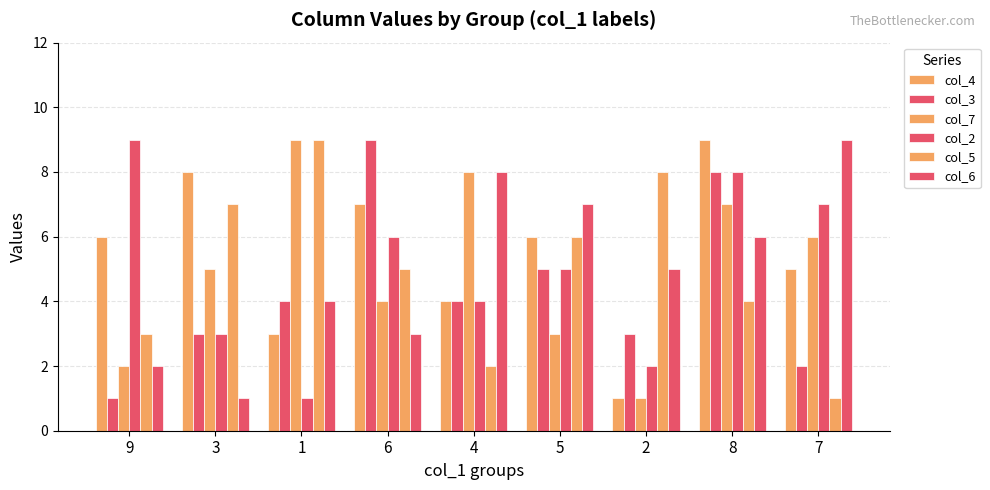

How many values in the col_2 series are below 5?

4